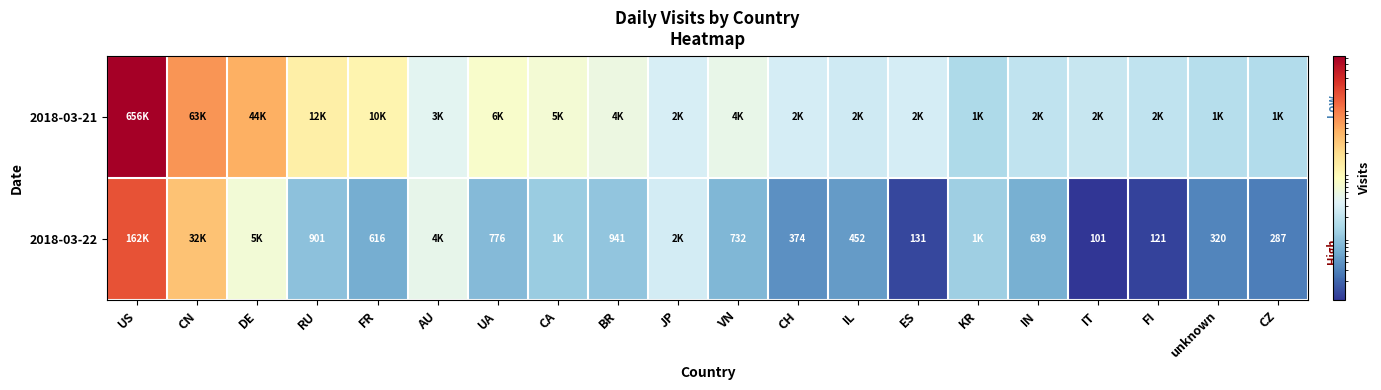

Between unknown and CA, which is larger?

CA